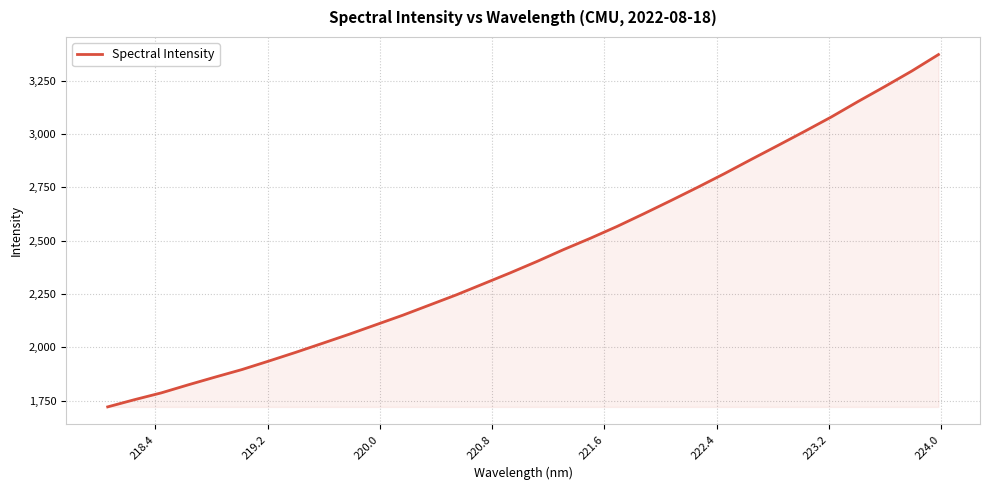

What is the minimum value shown in the chart?

1720.3